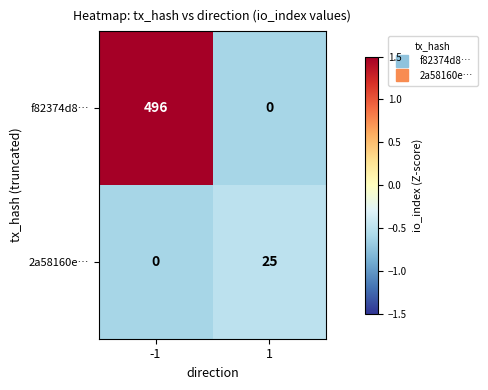

Is the value of 2a58160e… at -1 greater than the value of f82374d8… at -1?

No